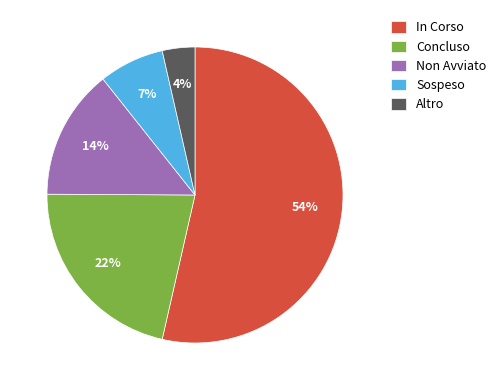

Count the number of slices in the pie.

5